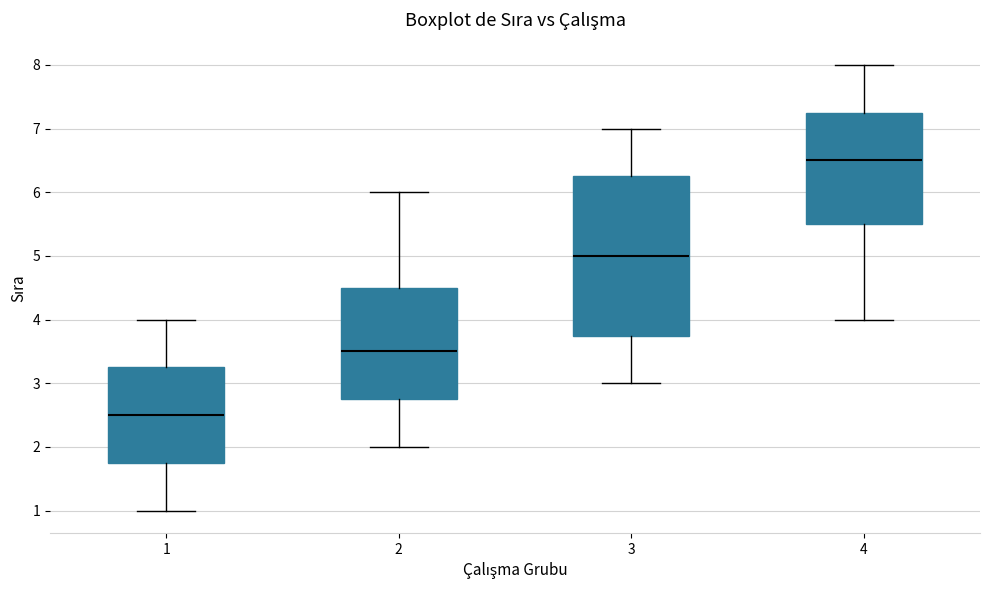

Comparing the boxes themselves (not the whiskers), which one is the tallest?

3